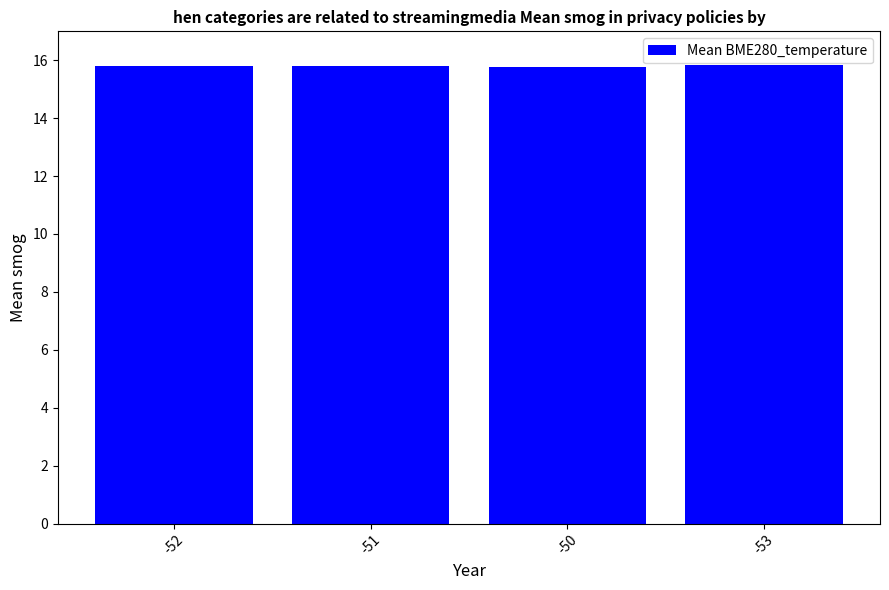

What is the ratio of the value at -52 to the value at -50?

1.0